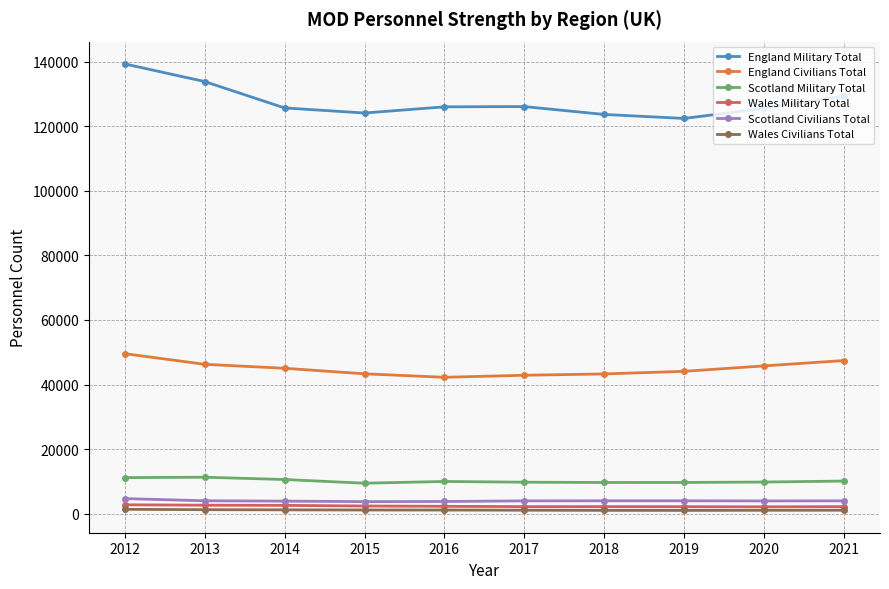

At how many categories does at least one series exceed 32609?

10